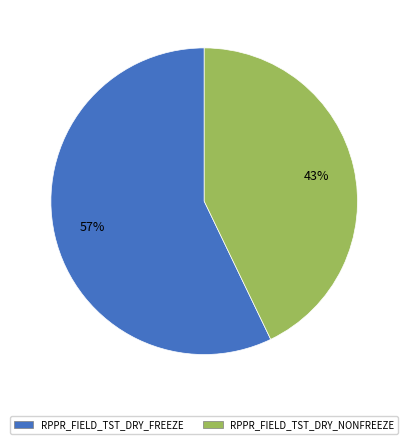

To the nearest percent, what portion does RPPR_FIELD_TST_DRY_FREEZE represent?

57%